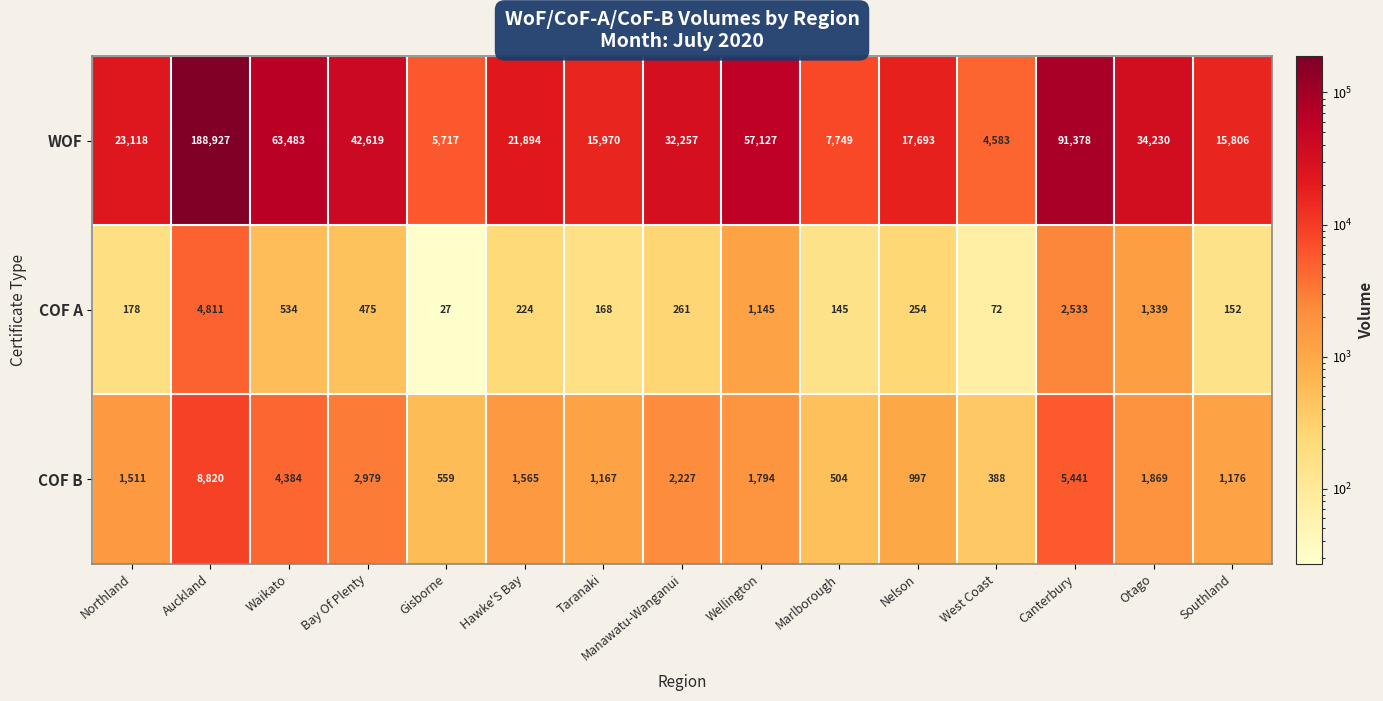

What is the approximate value of COF B at West Coast, to the nearest 10?

390